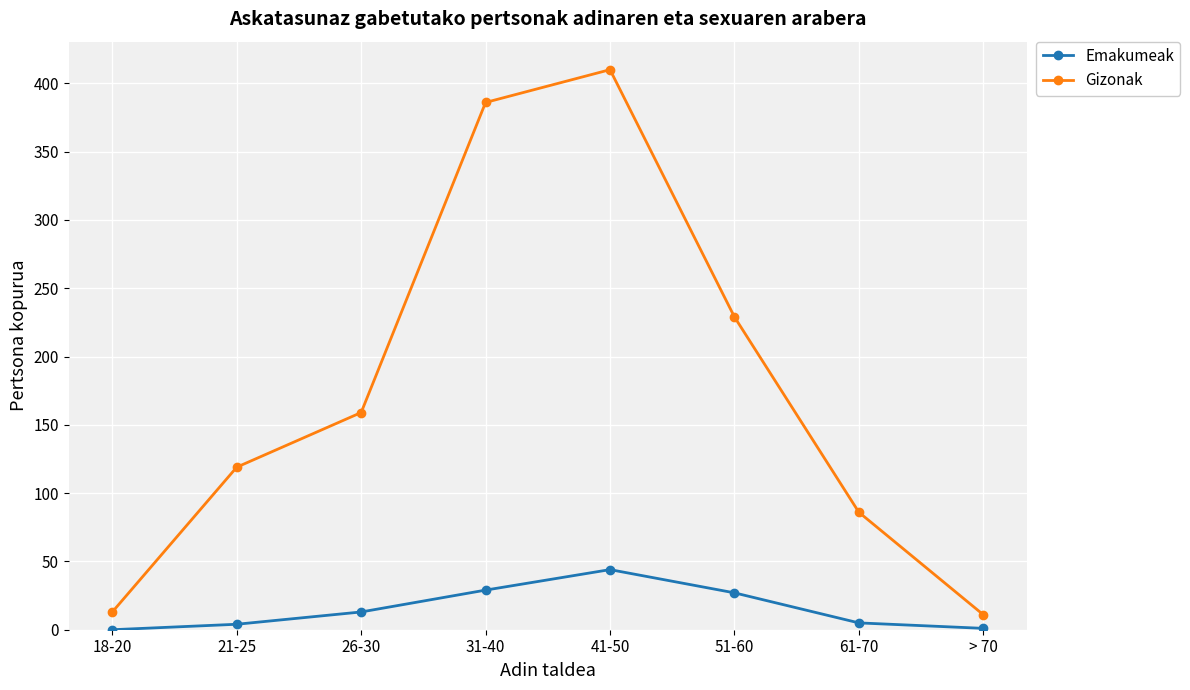

What is the label of the 4th point from the right?

41-50